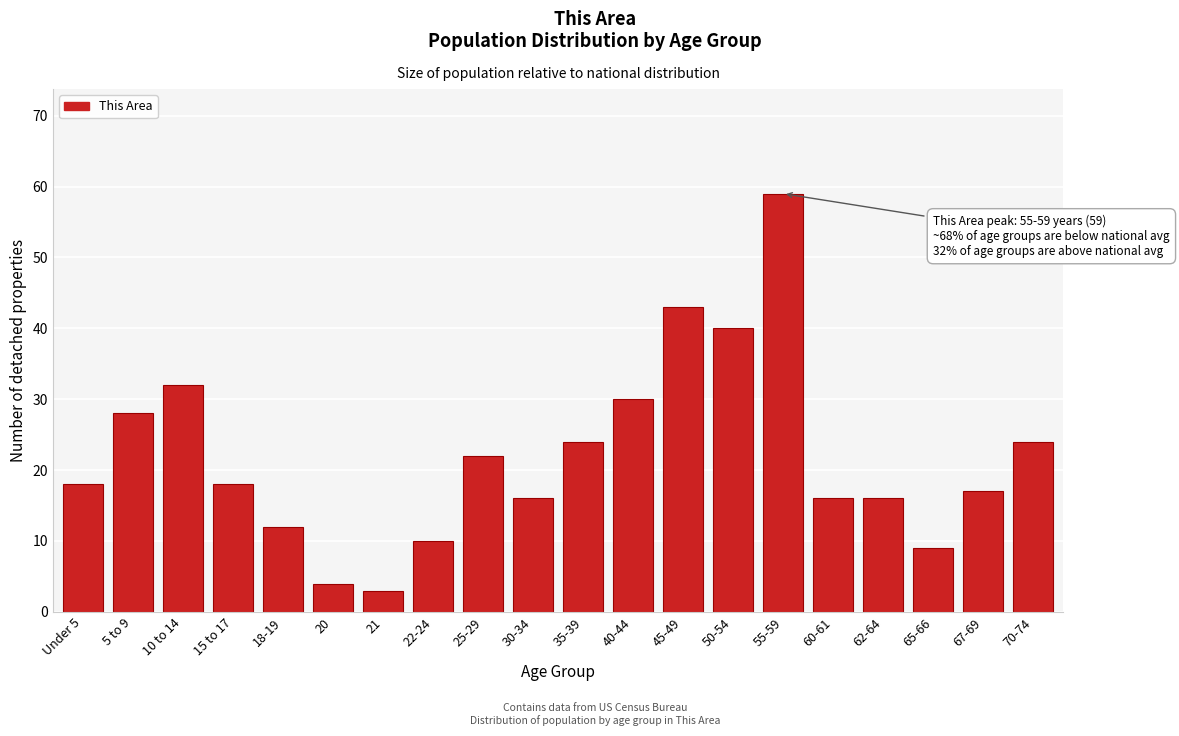

Reading left to right, transcribe all the data shown in this chart.

18	28	32	18	12	4	3	10	22	16	24	30	43	40	59	16	16	9	17	24